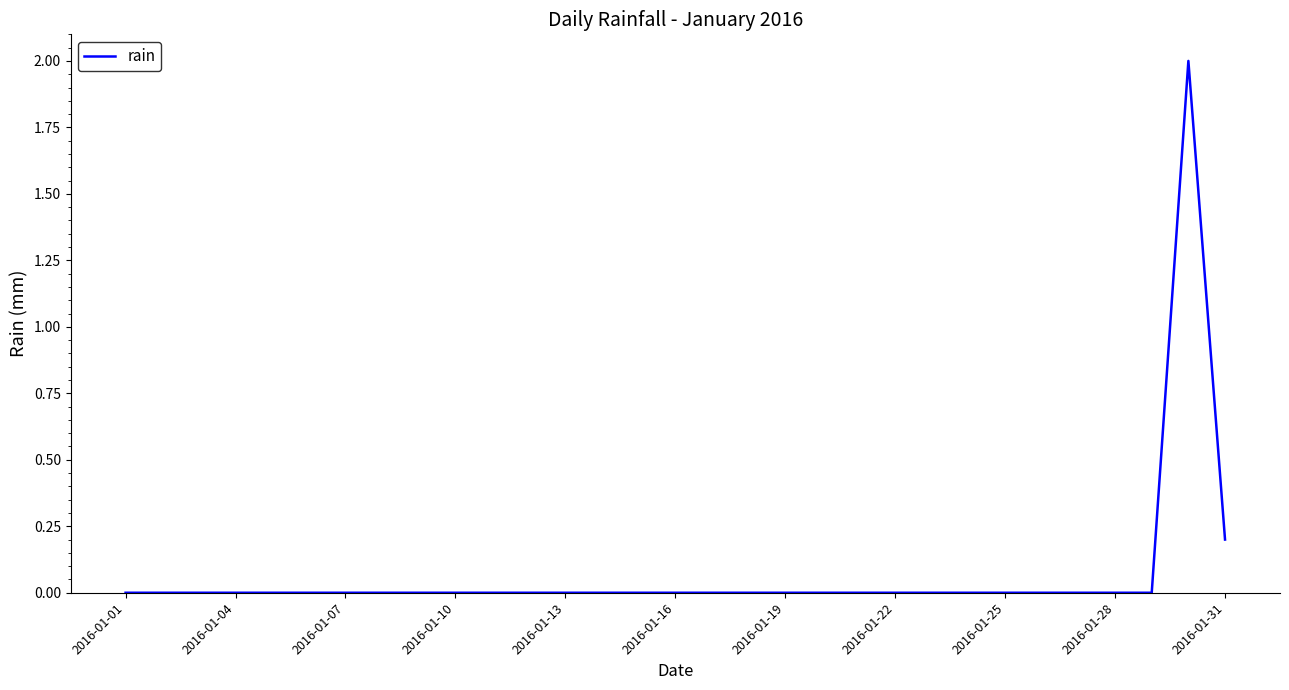

What is the maximum value shown in the chart?

2.0